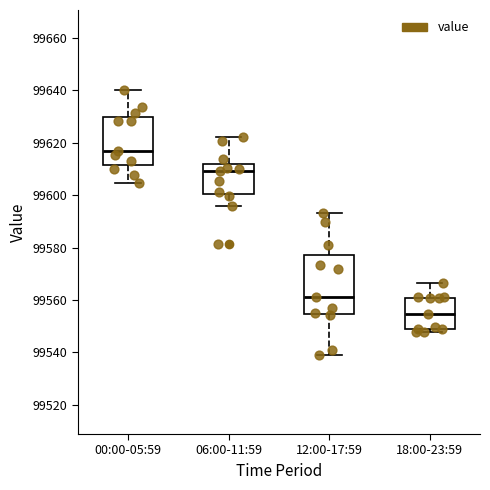

Which box is the tallest, from its lower edge to its upper edge?

12:00-17:59